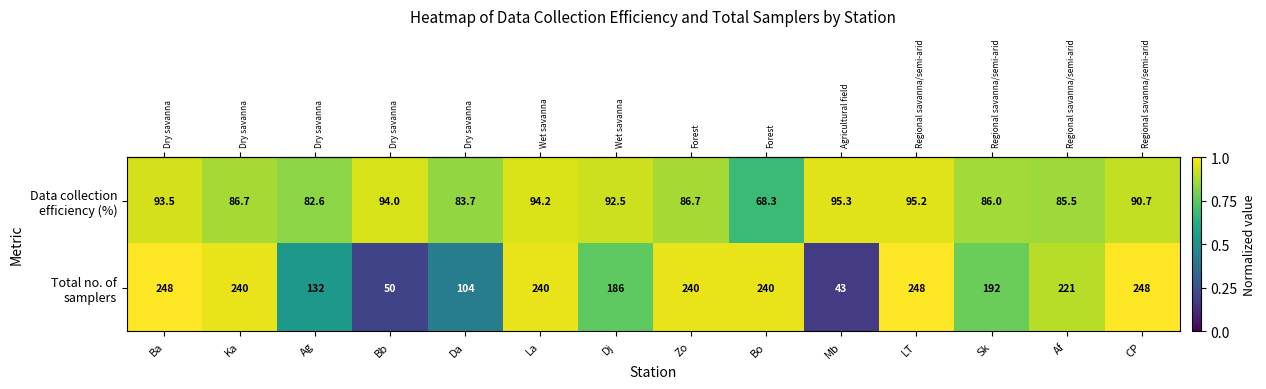

What is the total value across all series at Ag?

214.6